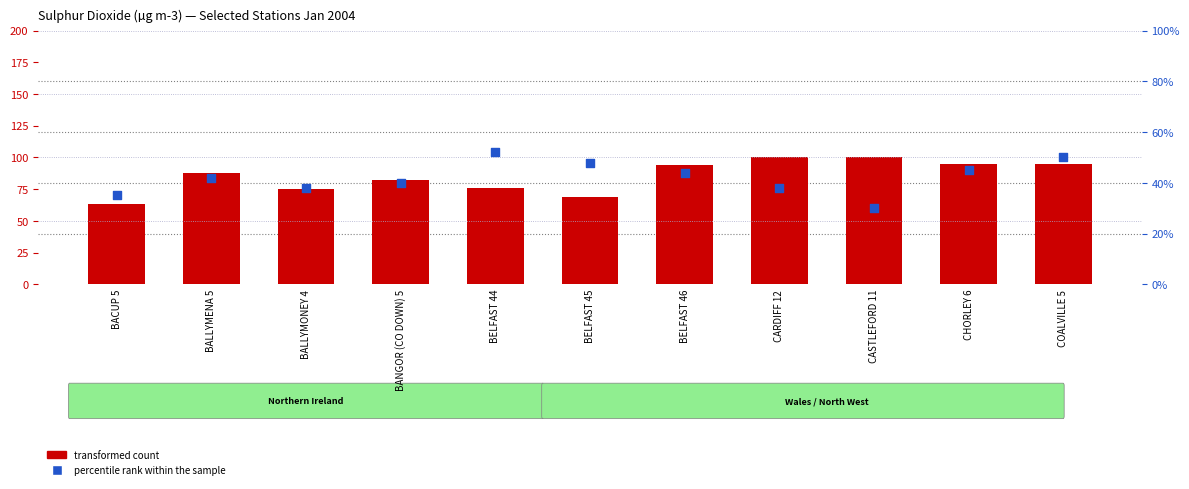

Which series contains the highest Y value?

transformed count